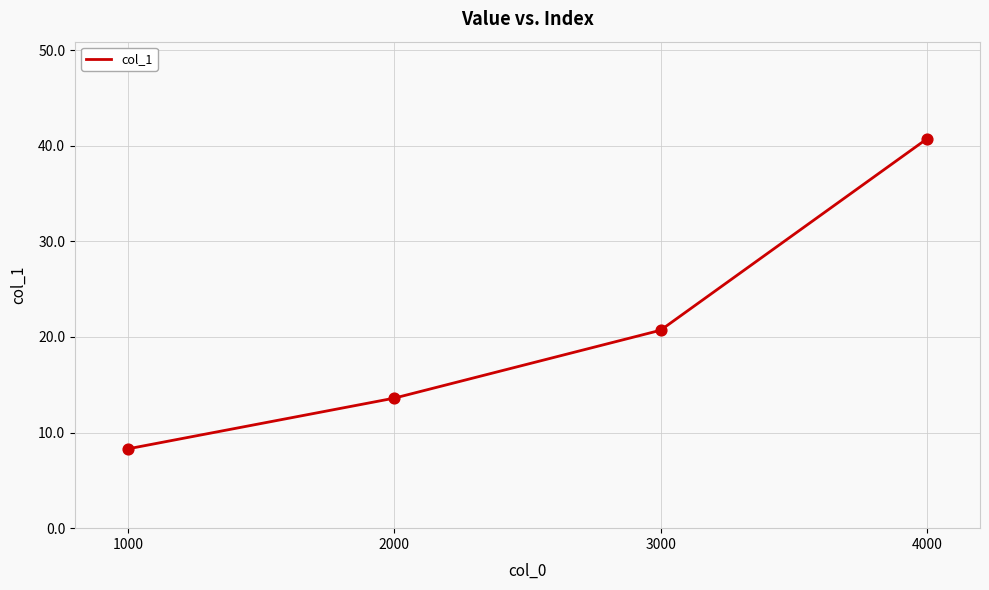

What is the change in value from 2000 to 3000?

+7.1